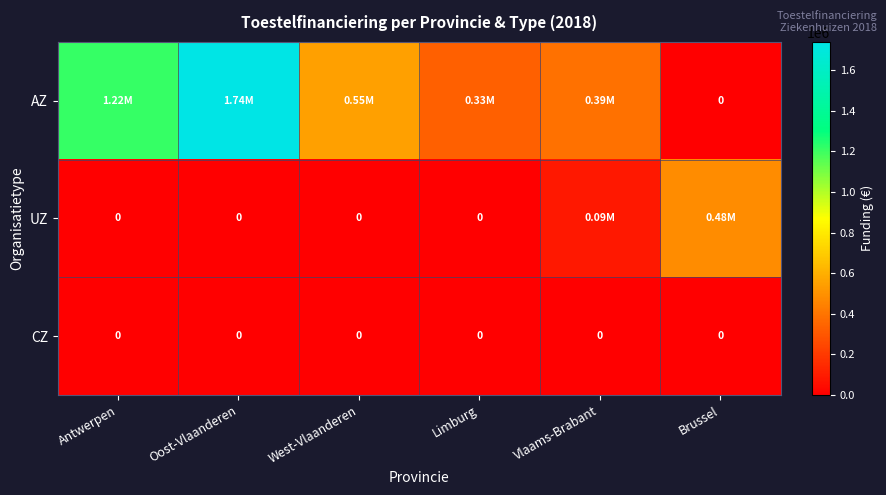

What is the spread (max minus min) of values at West-Vlaanderen?

546453.4